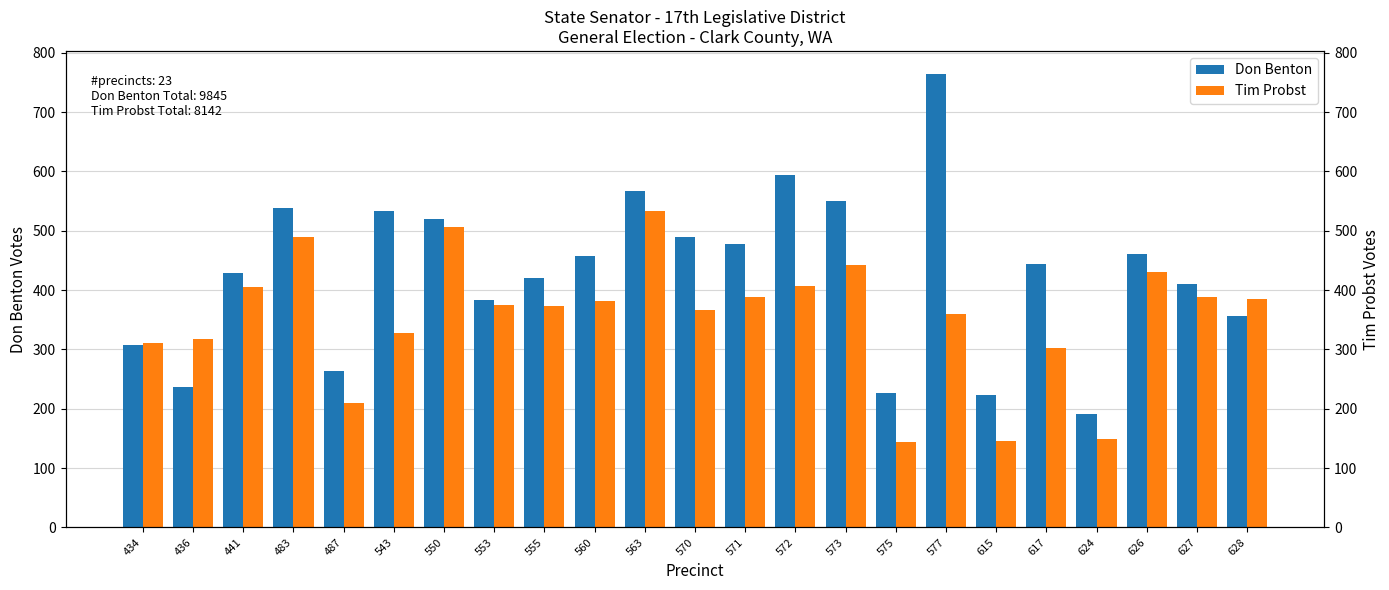

How many data points in Tim Probst are less than 375?

11